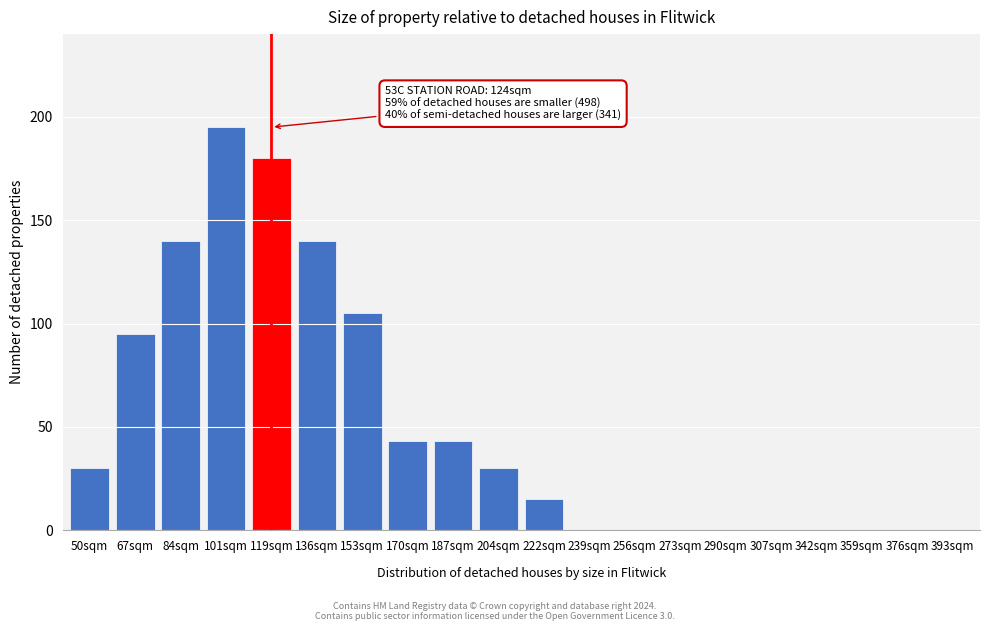

Reading left to right, list all the values displayed in this chart.

50sqm=30	67sqm=95	84sqm=140	101sqm=195	119sqm=180	136sqm=140	153sqm=105	170sqm=43	187sqm=43	204sqm=30	222sqm=15	239sqm=0	256sqm=0	273sqm=0	290sqm=0	307sqm=0	342sqm=0	359sqm=0	376sqm=0	393sqm=0